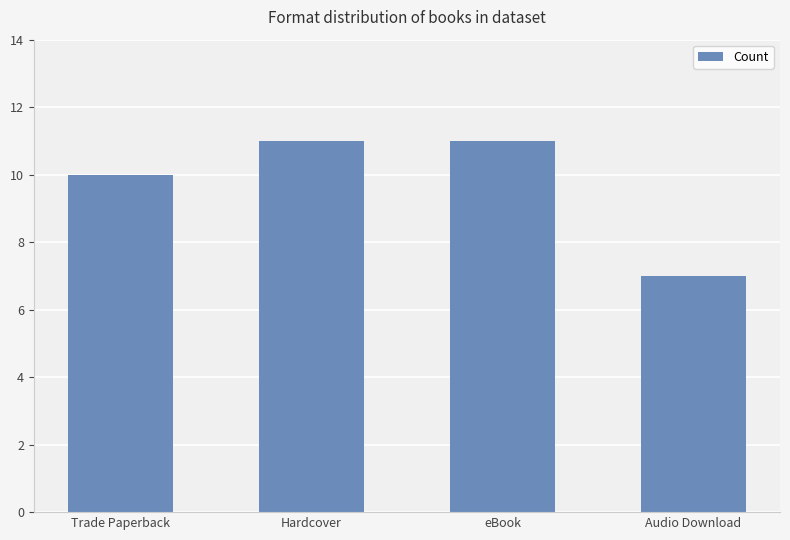

How many bars are there in total?

4